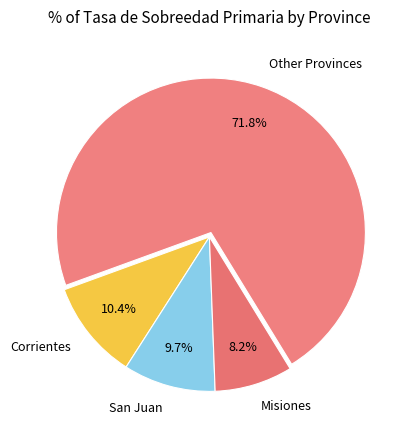

Rank the categories by value from highest to lowest.

Other Provinces, Corrientes, San Juan, Misiones